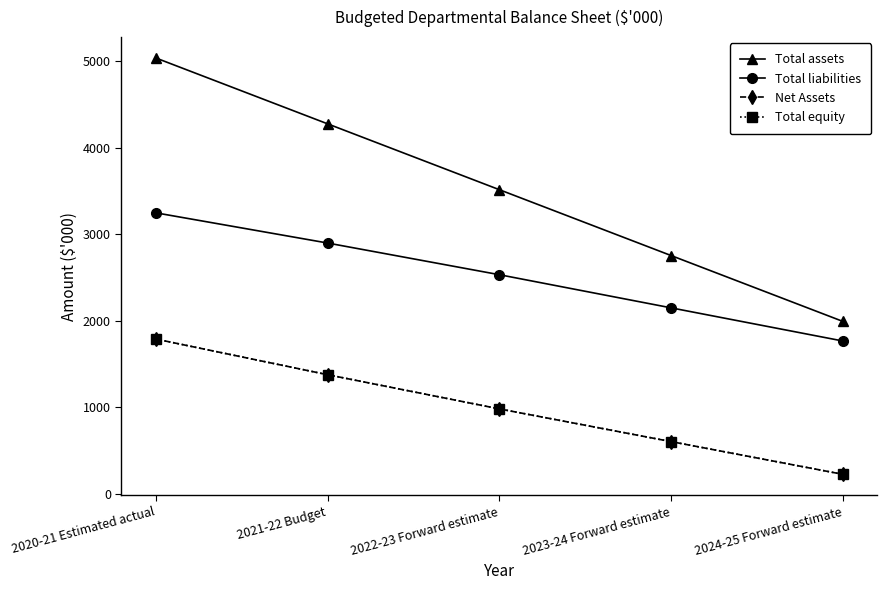

True or false: Net Assets and Total equity intersect in this chart.

False